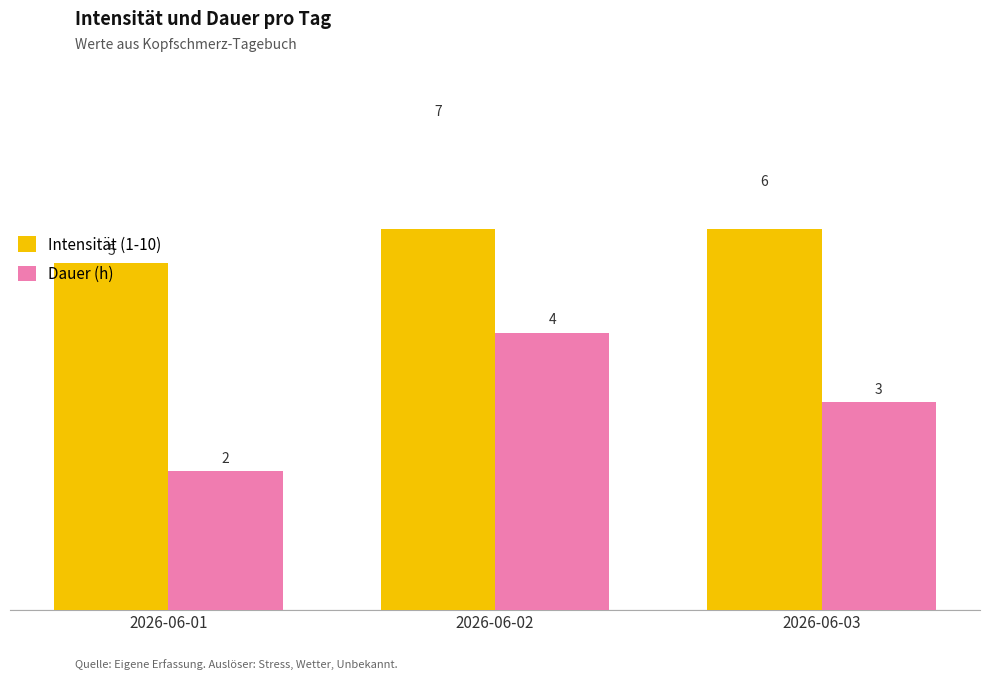

Which has a higher value, 2026-06-03 or 2026-06-01?

2026-06-03